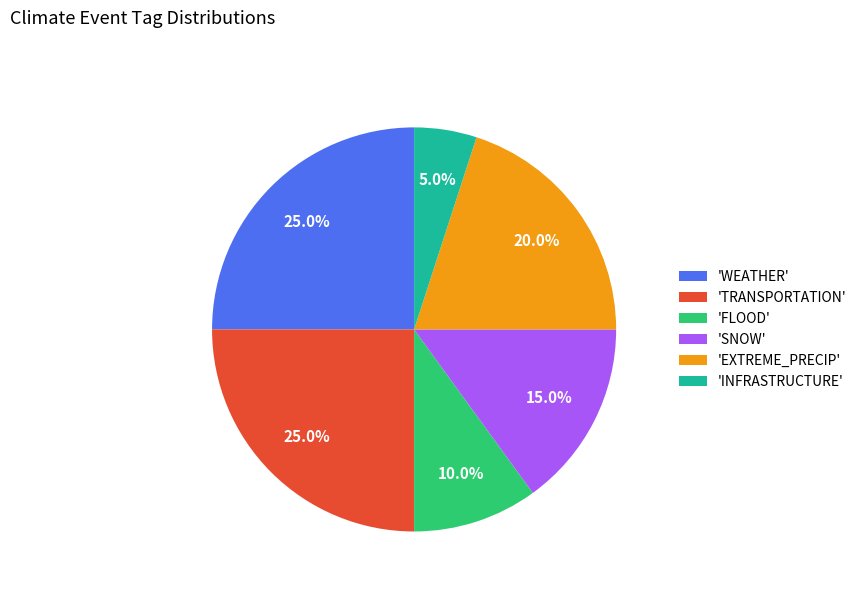

How many slices are in this pie chart?

6